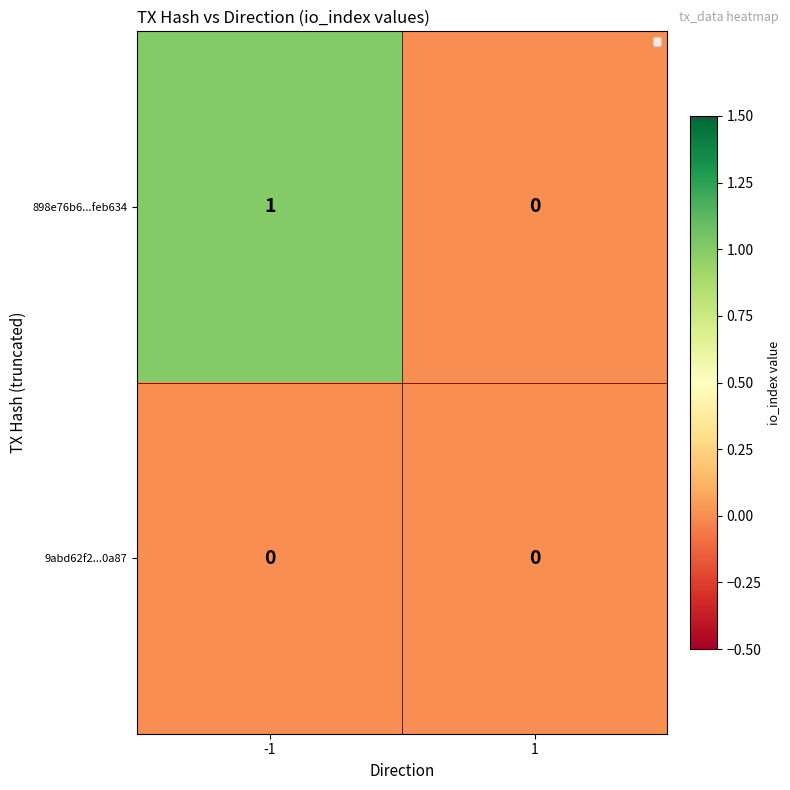

Rank the series by their average value, from lowest to highest.

9abd62f2...0a87, 898e76b6...feb634